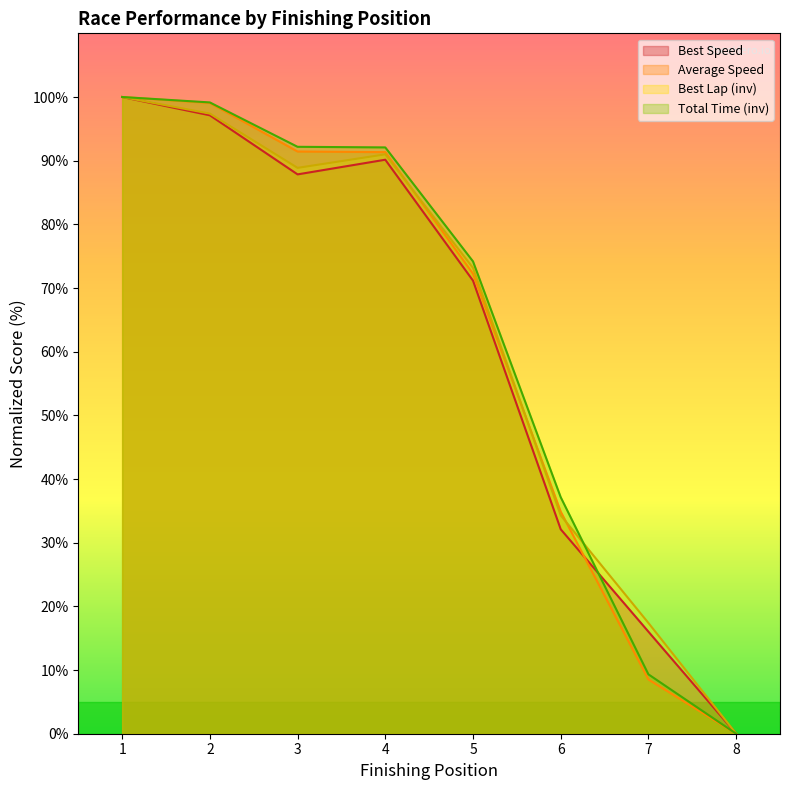

At which label is Average Speed closest to 50?

6